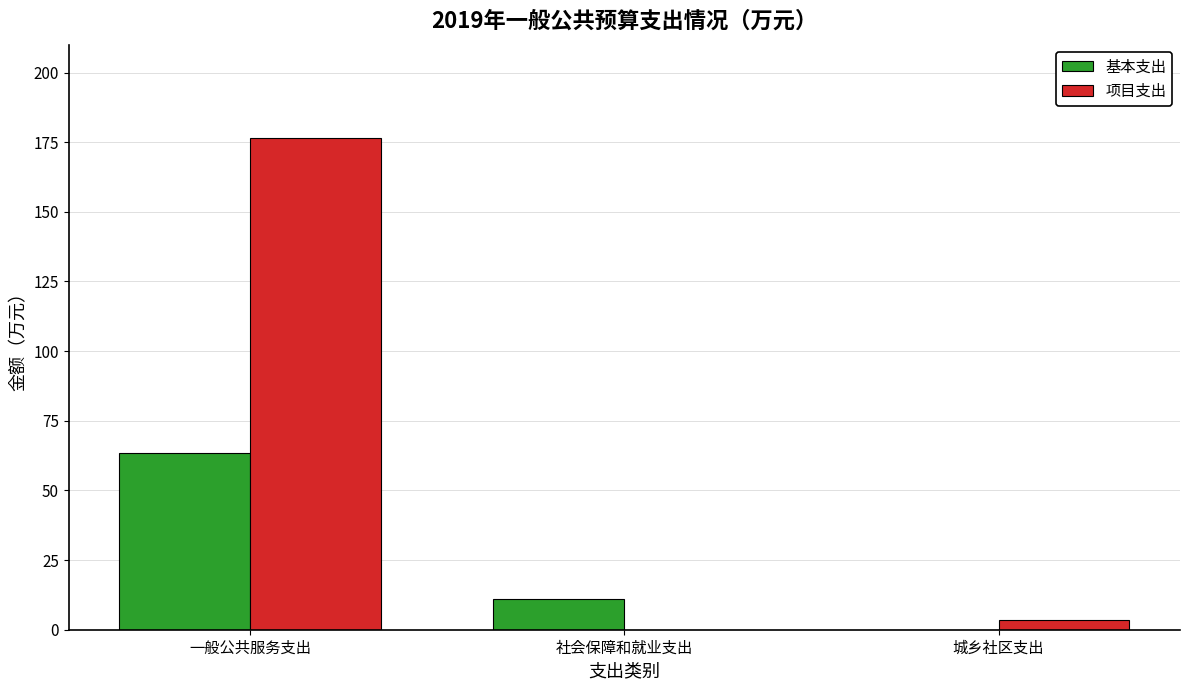

Between 一般公共服务支出 and 社会保障和就业支出, which series saw the biggest shift?

项目支出